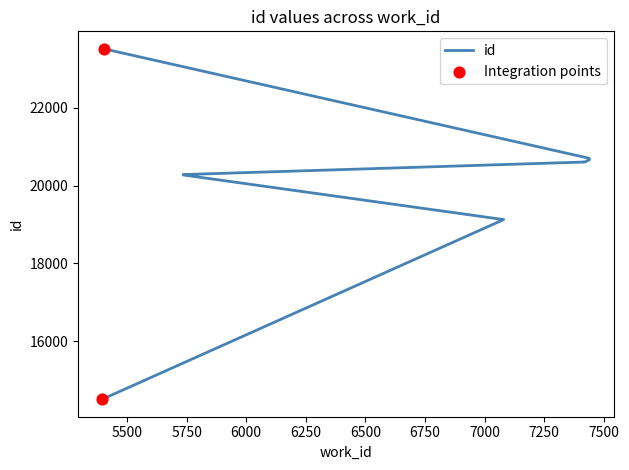

What is the ratio of the value at 7417 to the value at 7417?

1.0